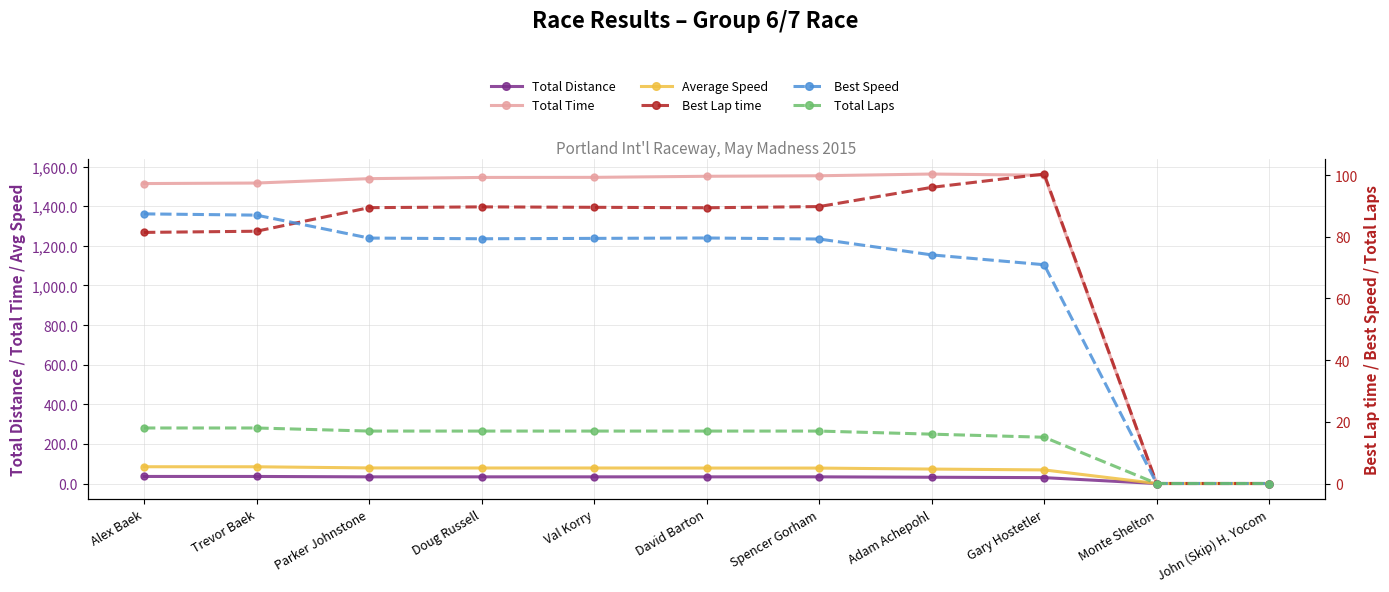

What position from the right is John (Skip) H. Yocom?

1